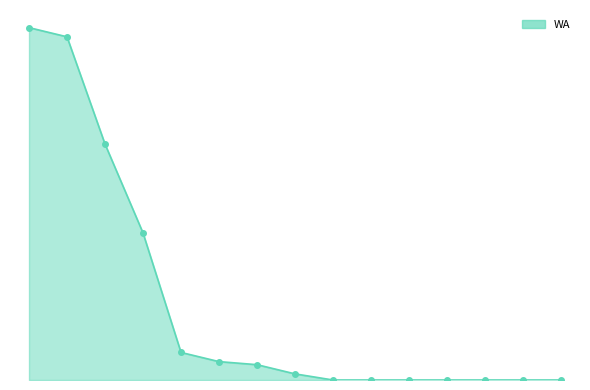

List the labels in order of value, smallest first.

Mārcis Bišuks, Māris Kasparāns, Leonards Bērziņš, Ģirts Lakša, Raitis Radziņš, Jēkabs Greivuls, Raijens Siljānis, Toms Kalnriekstiņš, Dominiks Kippari, Dāvis Romanovs, Toms Brovackis, Darens Viljams Vanags, Aleksandrs Urtāns, Dominiks Rudmiezis, Kristers Darbiņš